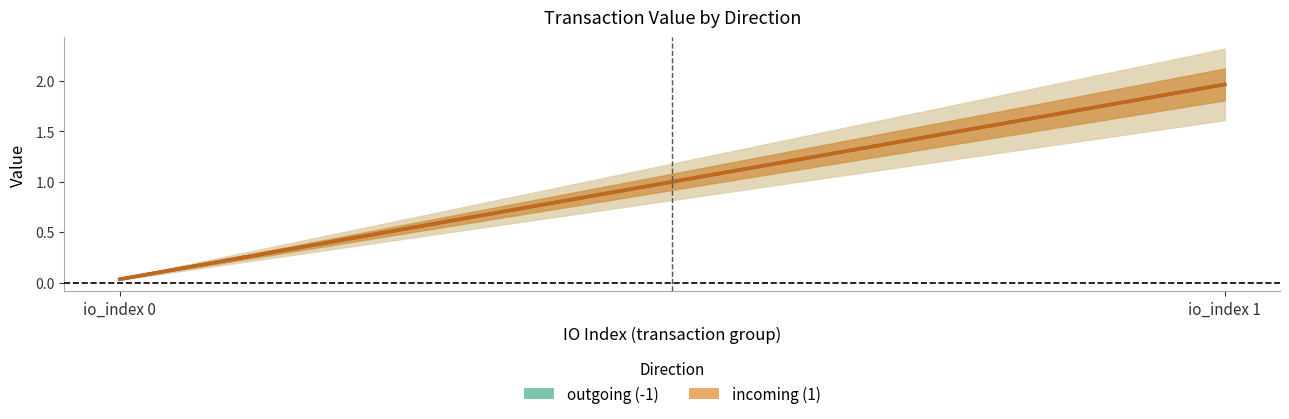

Is the value of value at 1 greater than the value of valid_mainchain at -1?

No